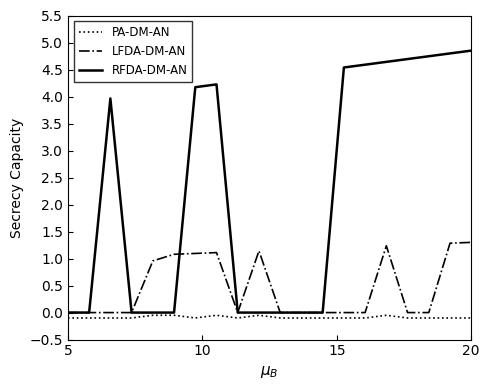

What is the average value of the RFDA-DM-AN series?

2.3